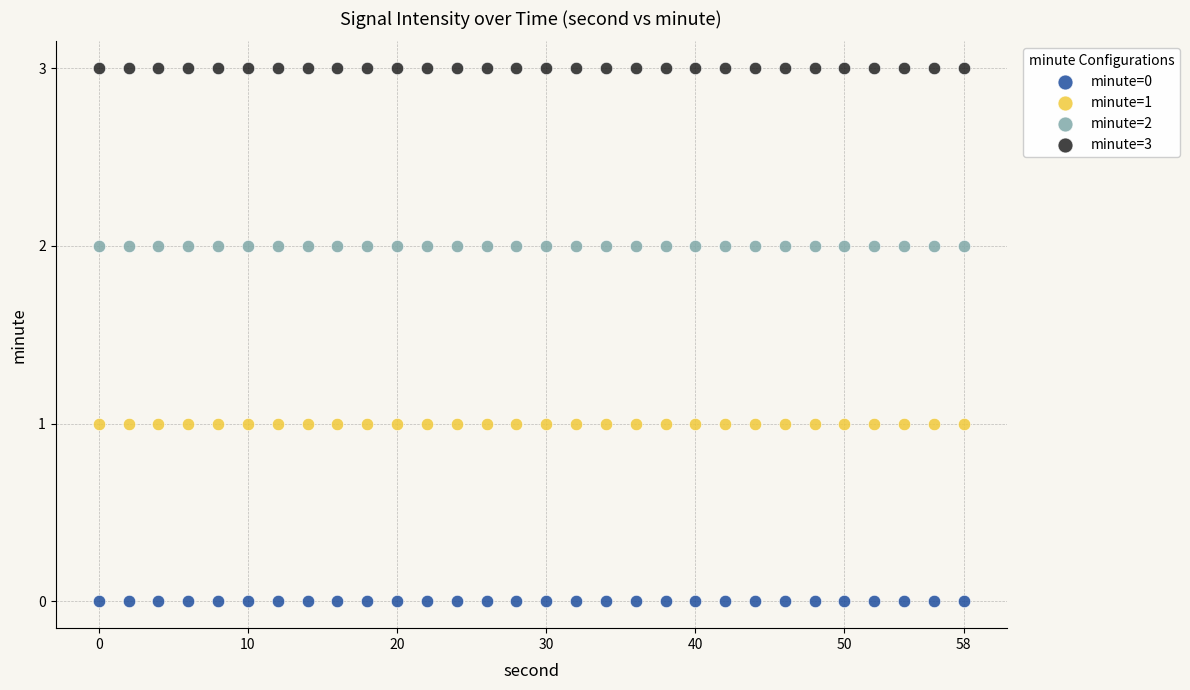

Which series reaches the maximum Y coordinate?

minute=3